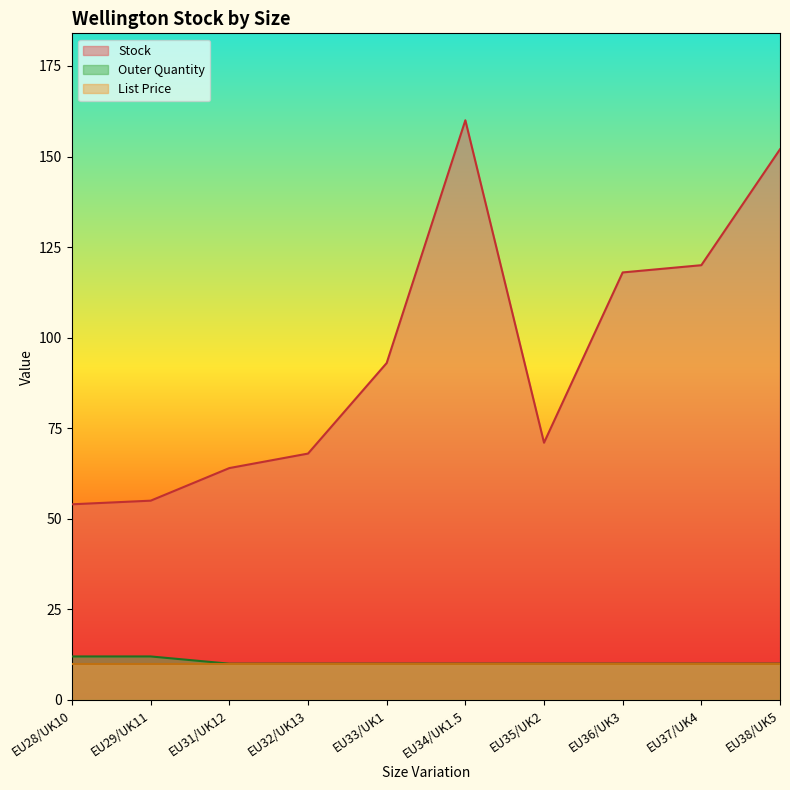

How many data points does each series have?

10